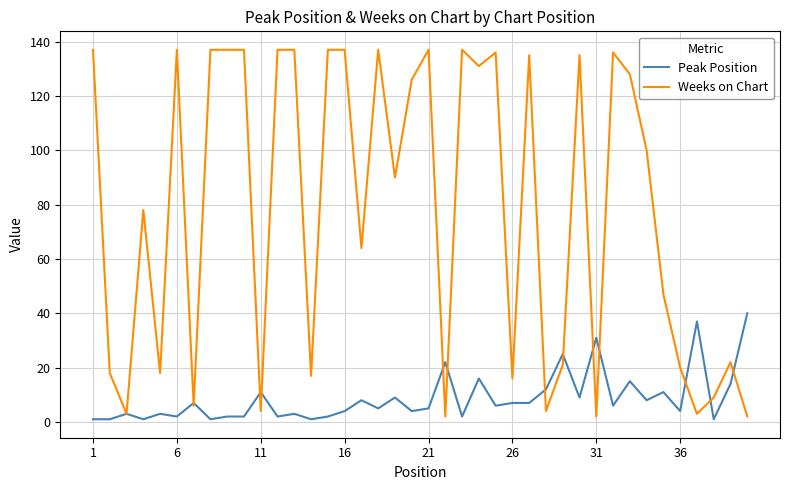

Is this an area chart (filled region under the line)?

No